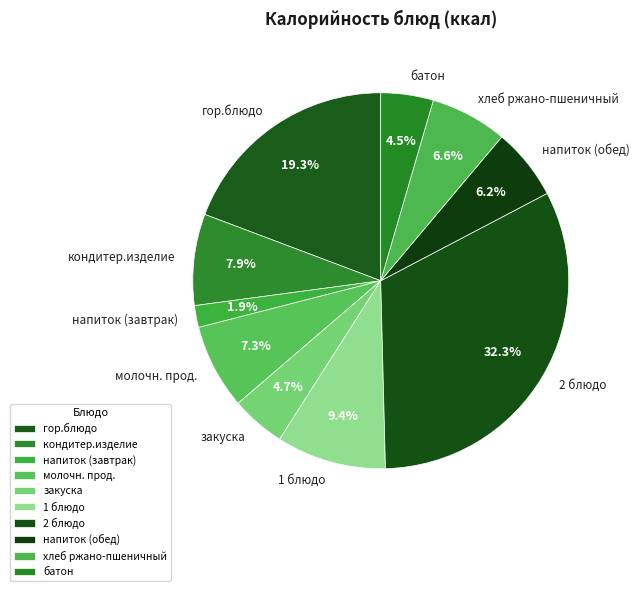

Is there any slice that represents more than half of the pie?

No